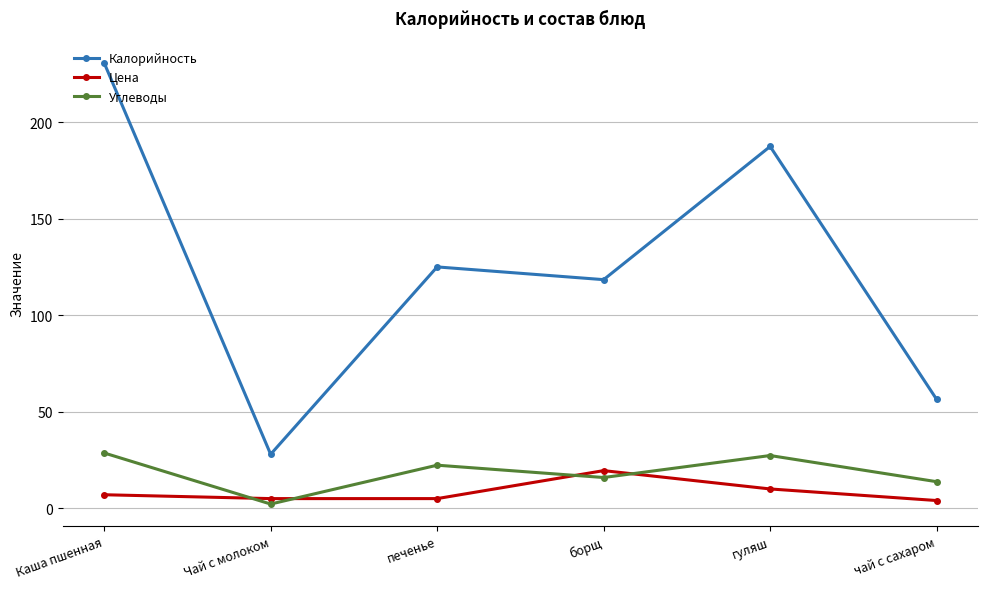

Is the value of Калорийность at гуляш greater than the value of Углеводы at борщ?

Yes